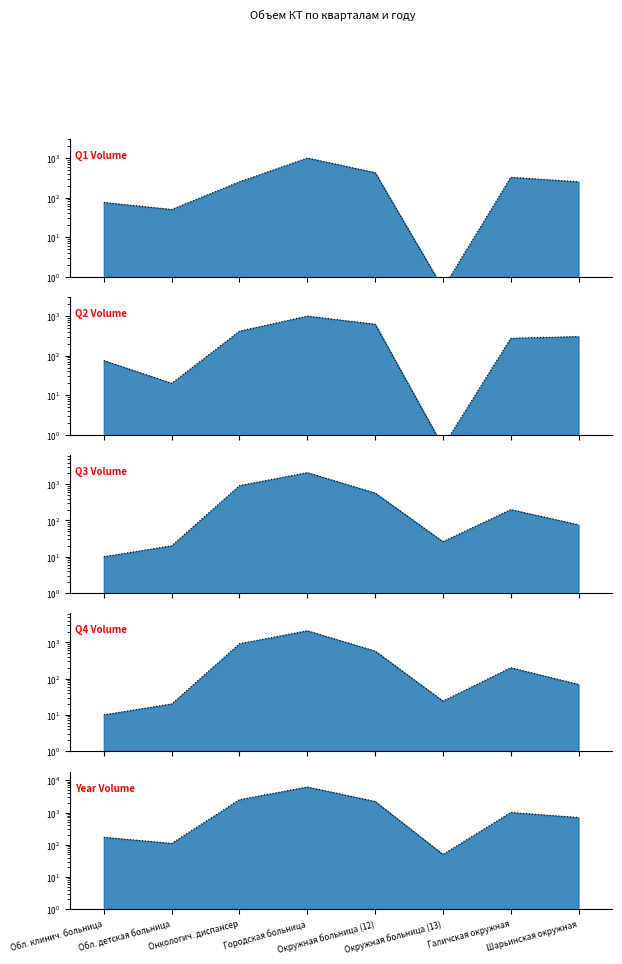

Which series has the largest range (max minus min)?

Year_Volume